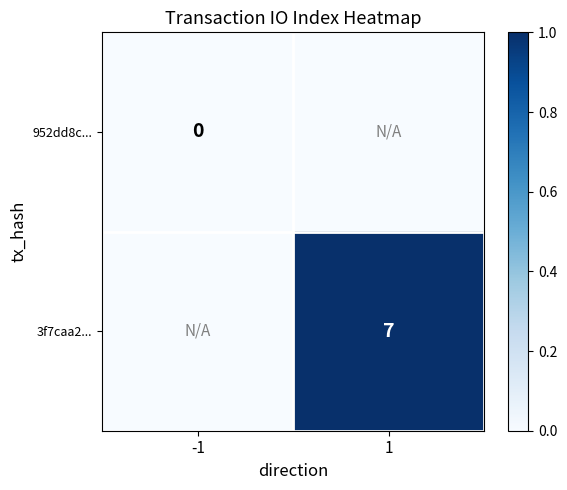

Is it true that 3f7caa2... equals 1 at 1?

True